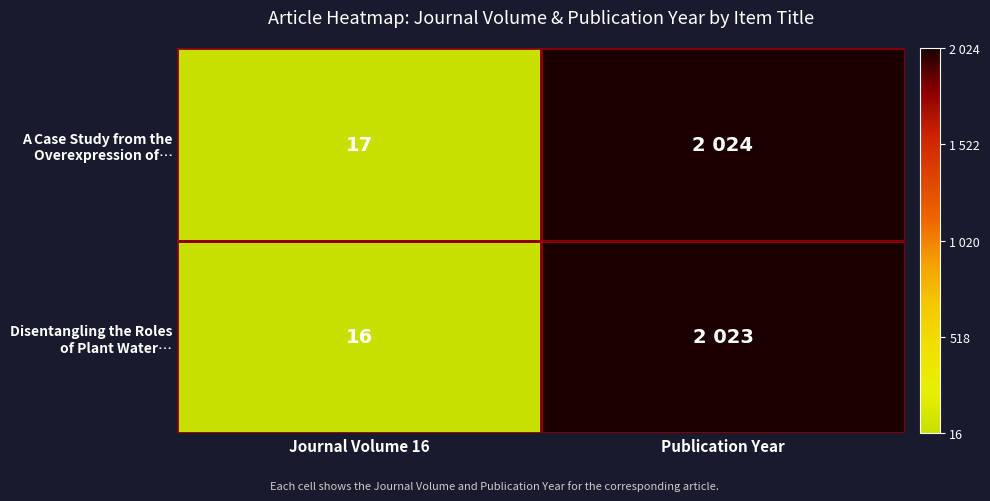

What is the difference between the highest and lowest values at Publication Year?

1